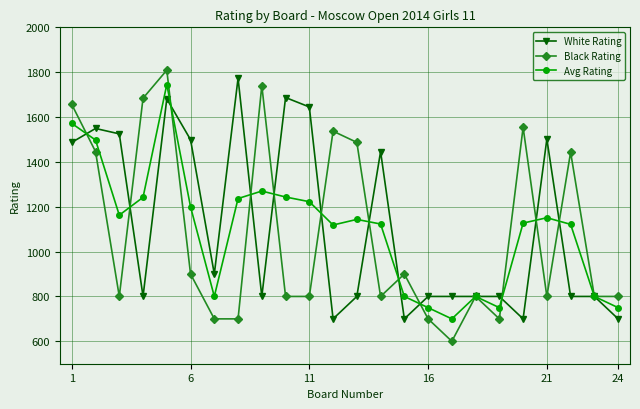

What is the lowest value of the Avg Rating series?

700.0